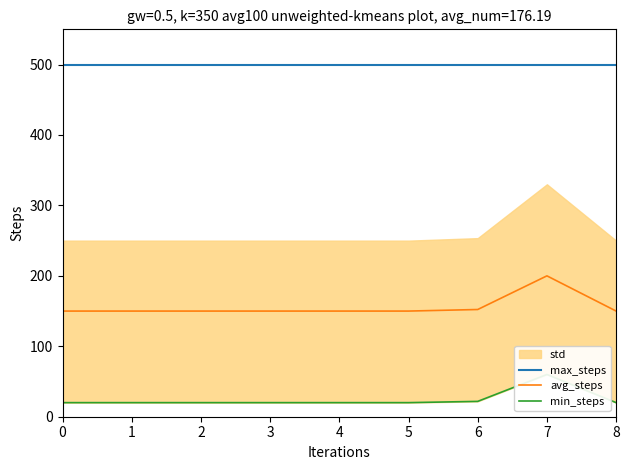

True or false: max_steps has a value of 500.0 at 4.

True